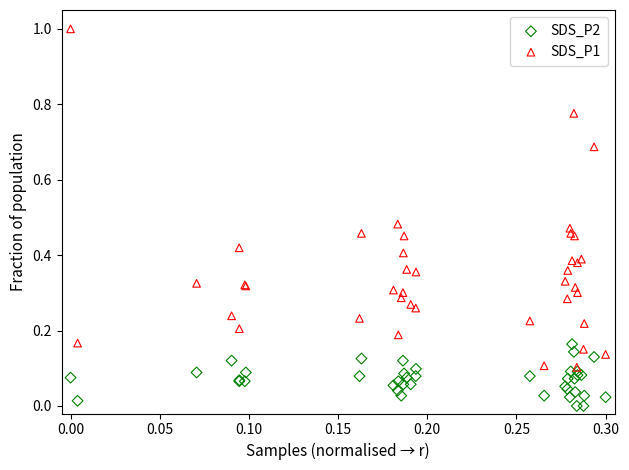

What are all the series names shown in the legend?

SDS_P2, SDS_P1